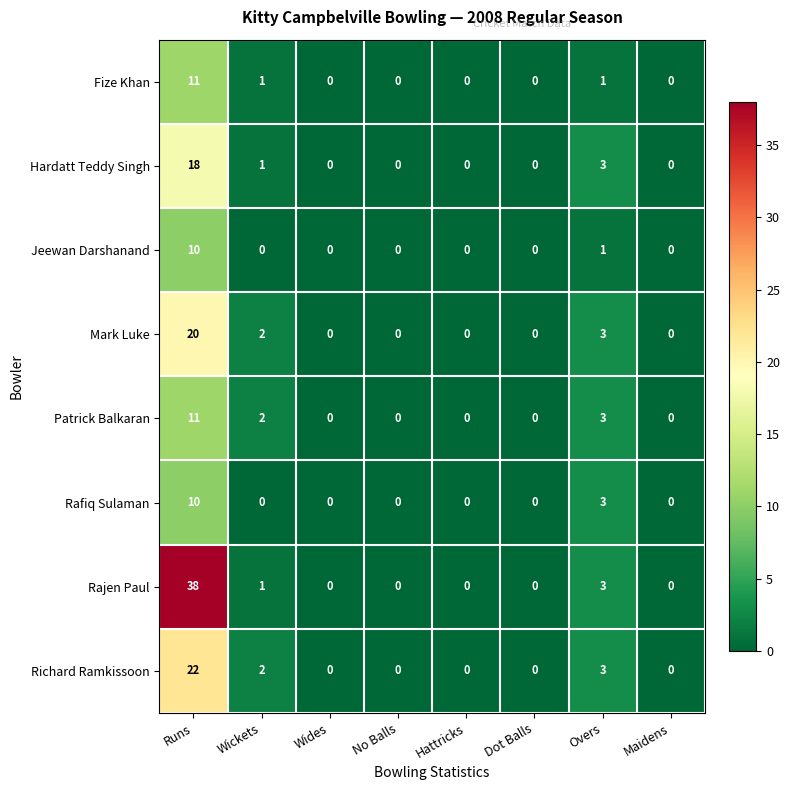

The Rafiq Sulaman series shows 6 at Runs. True or false?

False